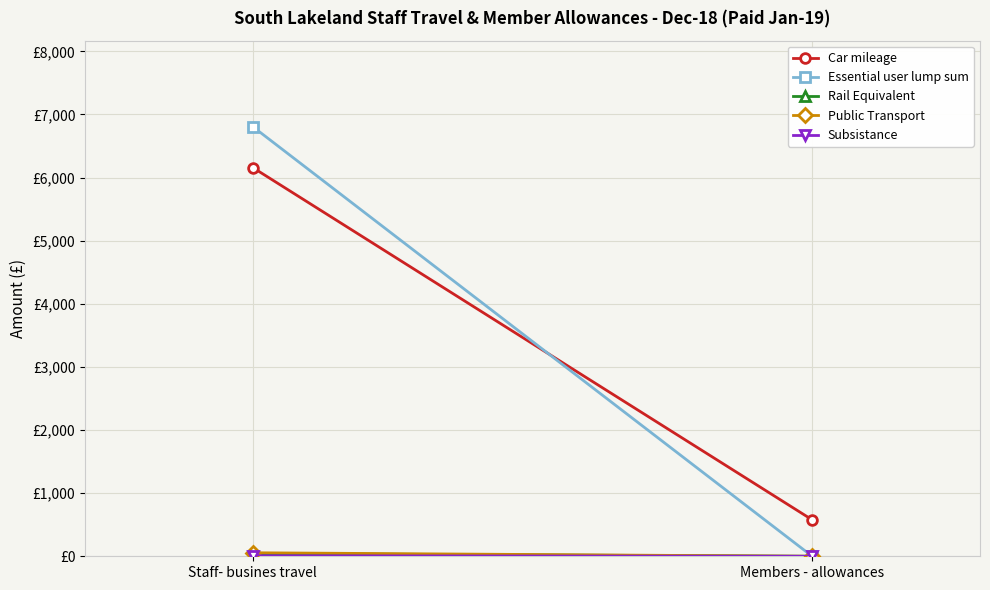

What is the total value across all series at Staff- busines travel?

13074.3